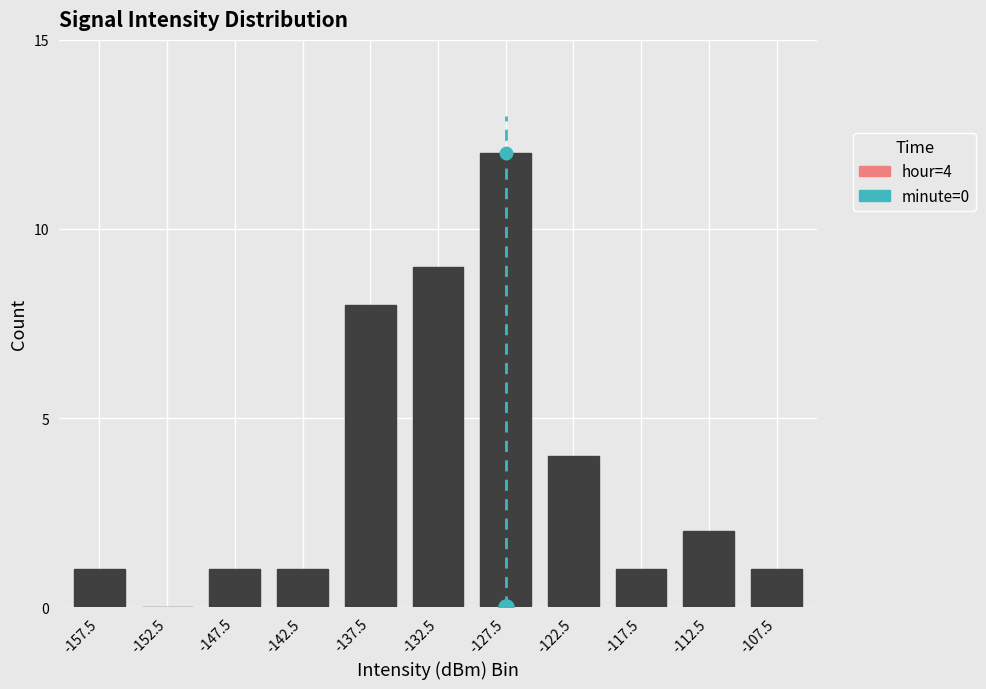

What is the ratio of the value at -132.5 to the value at -127.5?

0.8